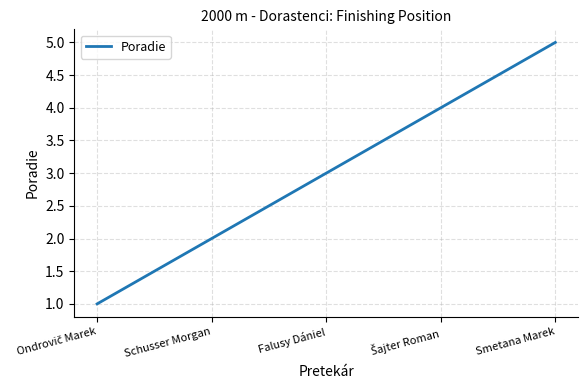

What is the ratio of the value at Falusy Dániel to the value at Smetana Marek?

0.6